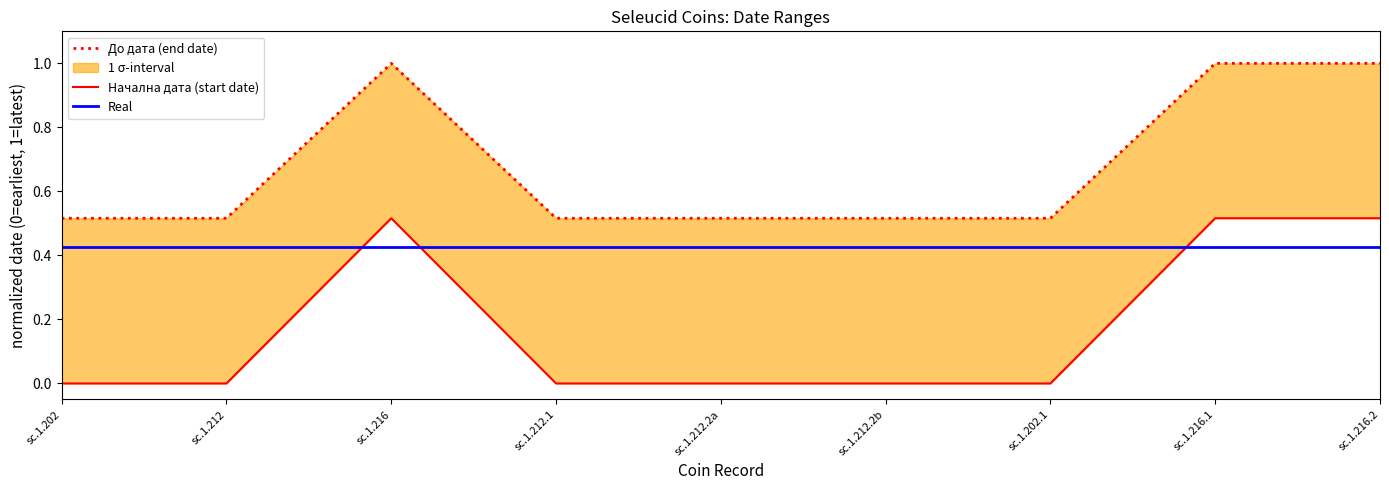

Is this an area chart (filled region under the line)?

No